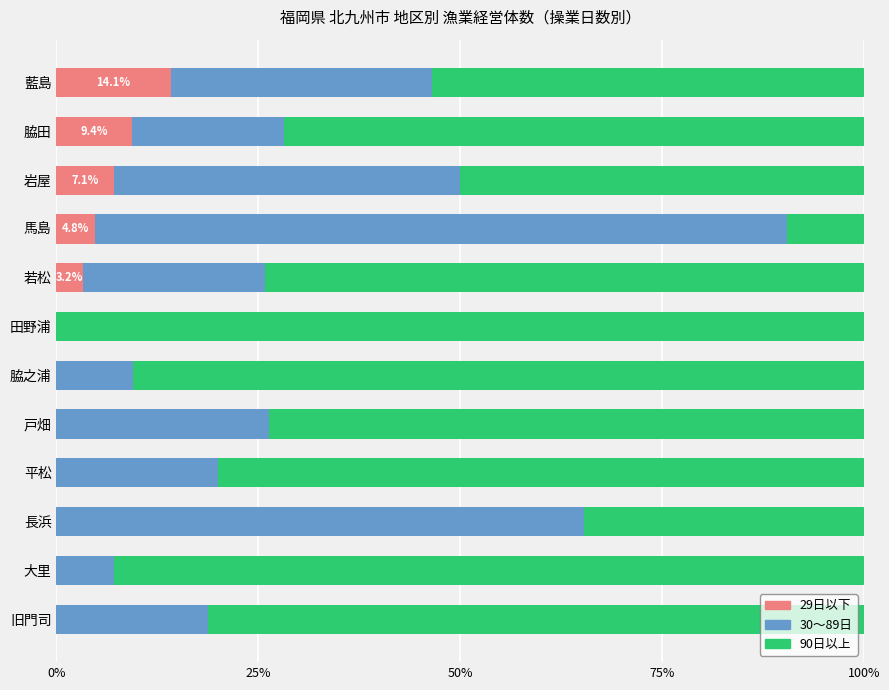

Which category has the highest value in the 29日以下 series?

藍島